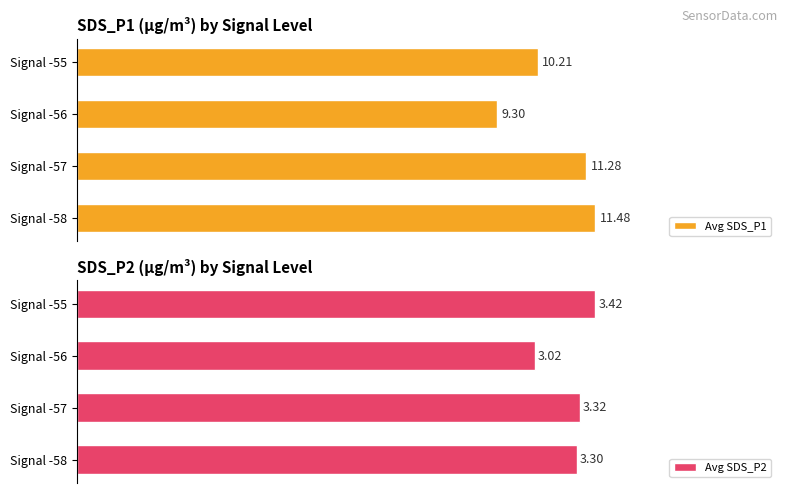

Rank the categories by Avg SDS_P2 value from lowest to highest.

Signal -56, Signal -58, Signal -57, Signal -55